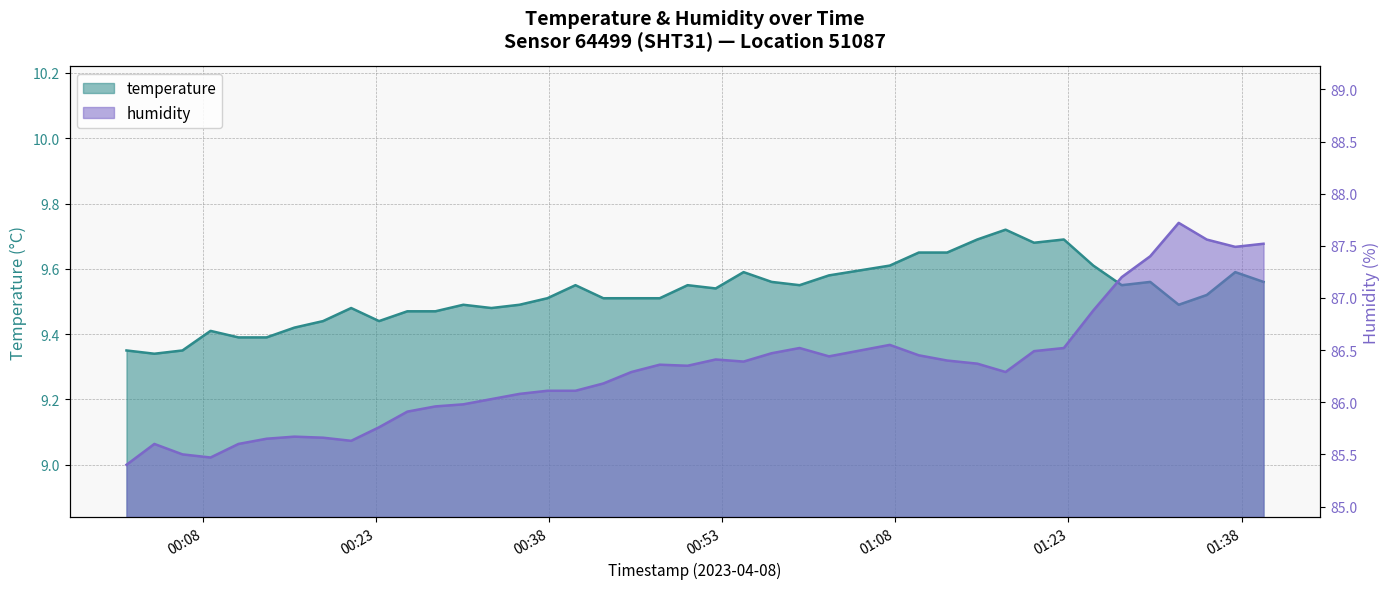

Which series has the largest range (max minus min)?

humidity